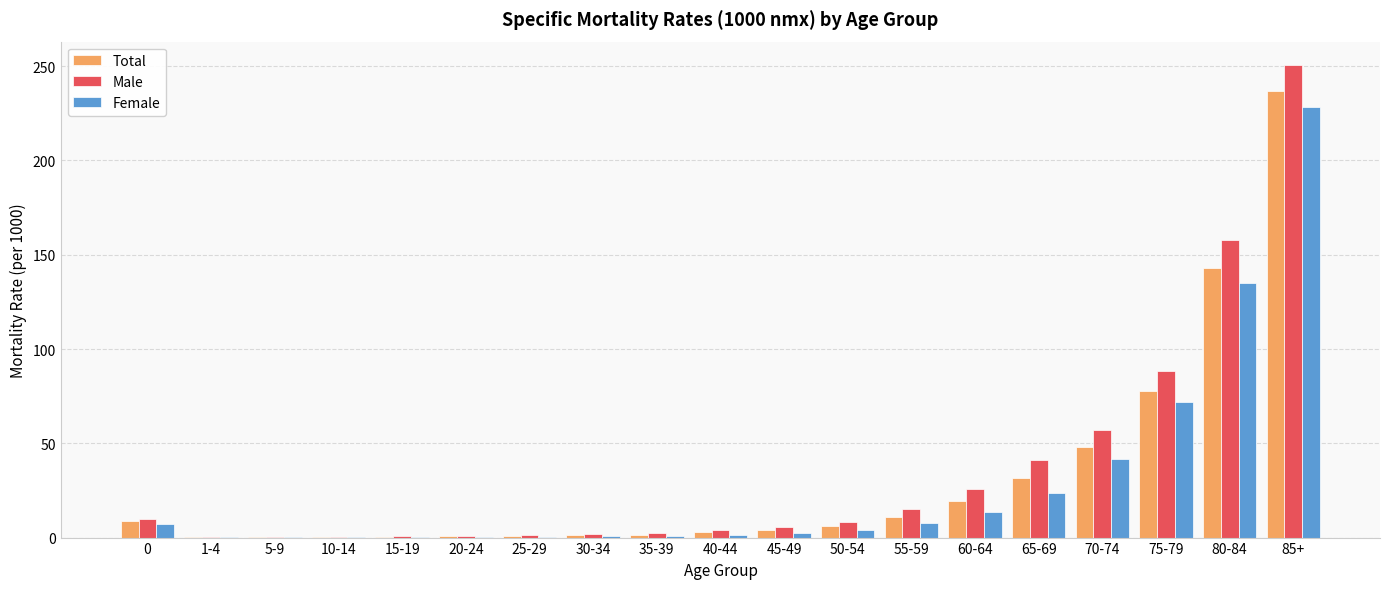

The value of Male at 60-64 is 25.5. True or false?

True